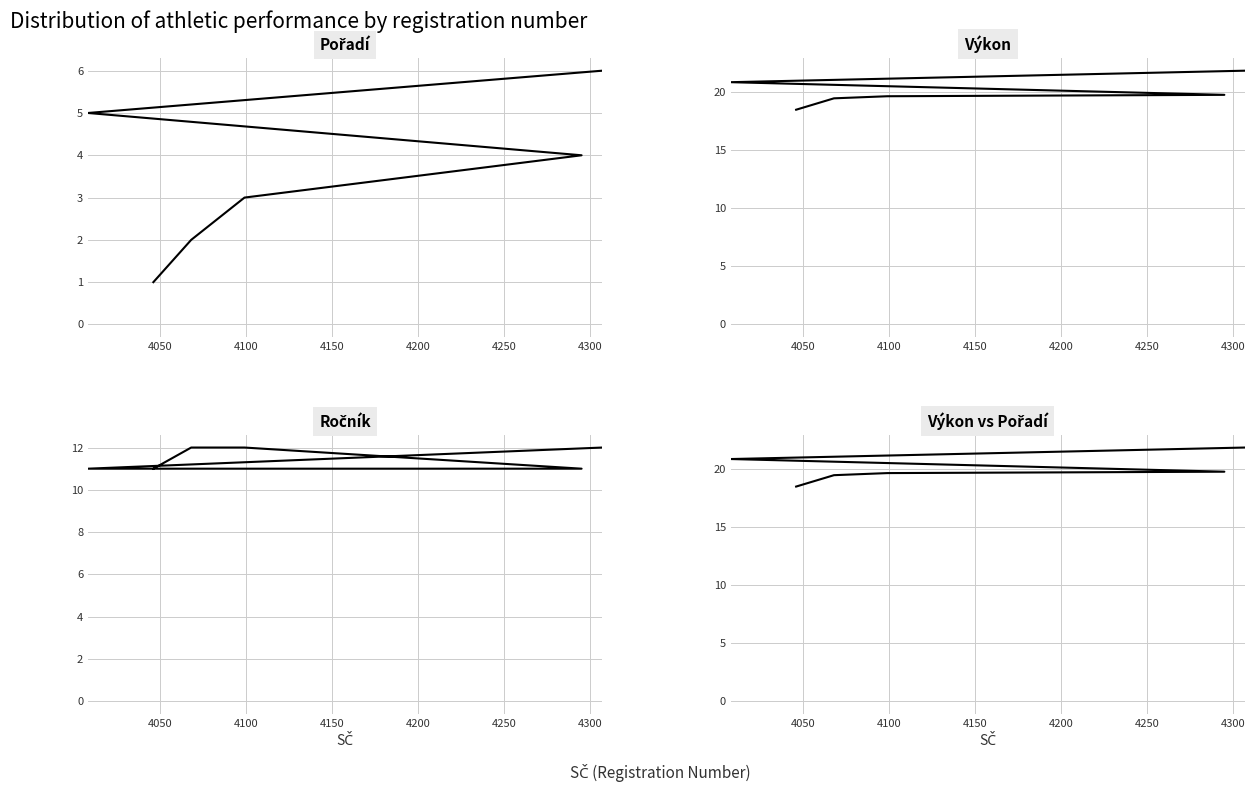

What is the total value across all series at 4050?

52.9